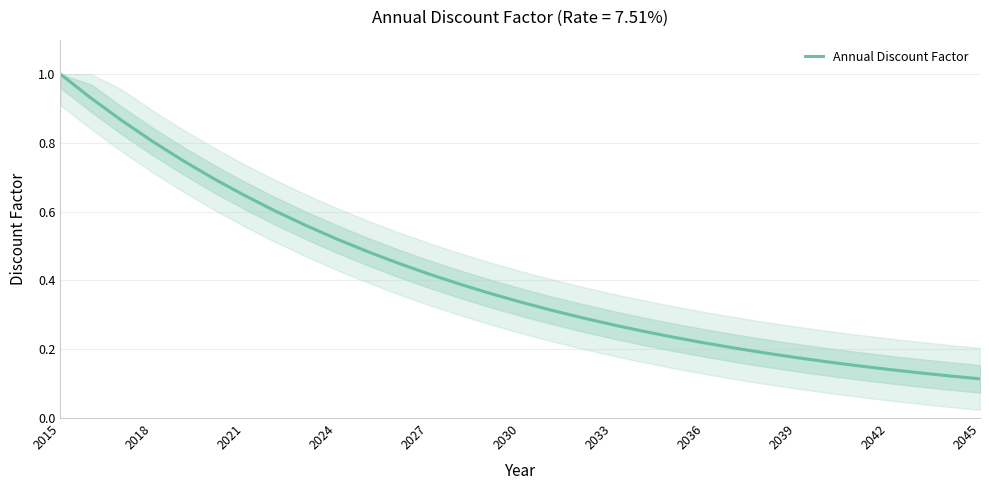

Is this an area chart (filled region under the line)?

No